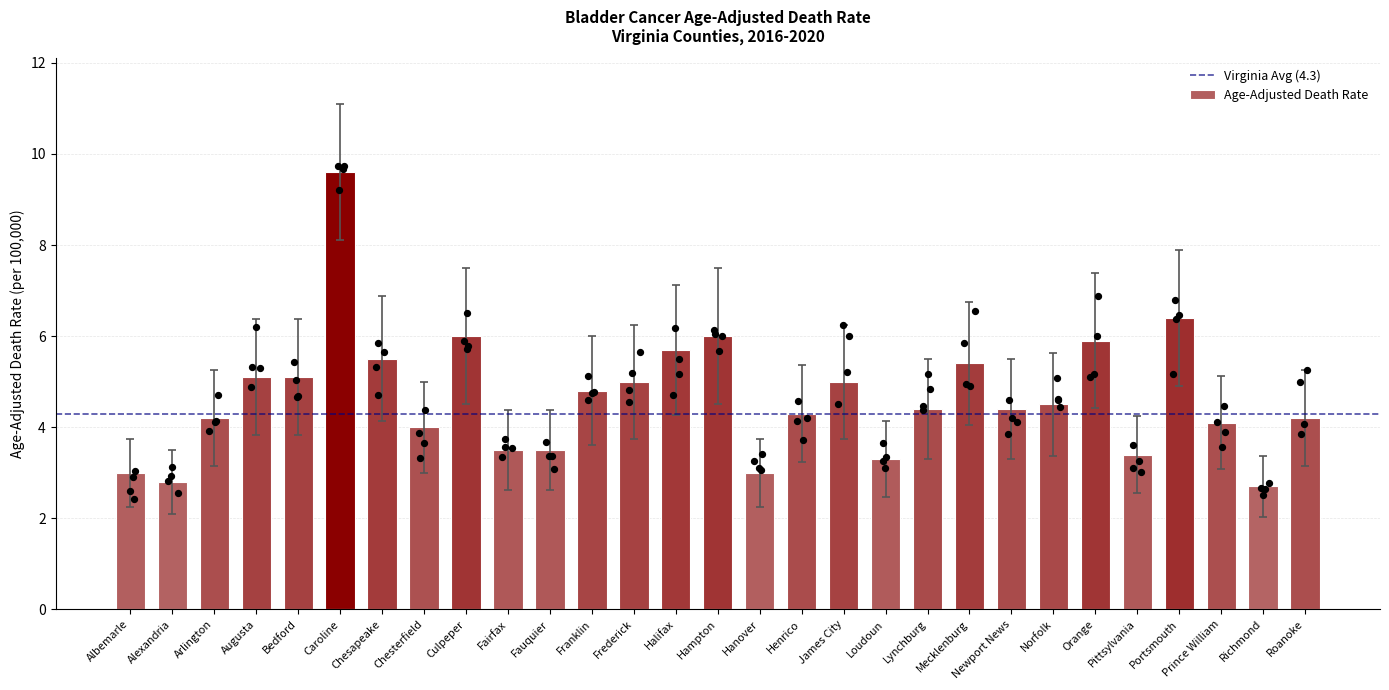

Approximately how many times larger is the value at Halifax compared to Fairfax?

1.6